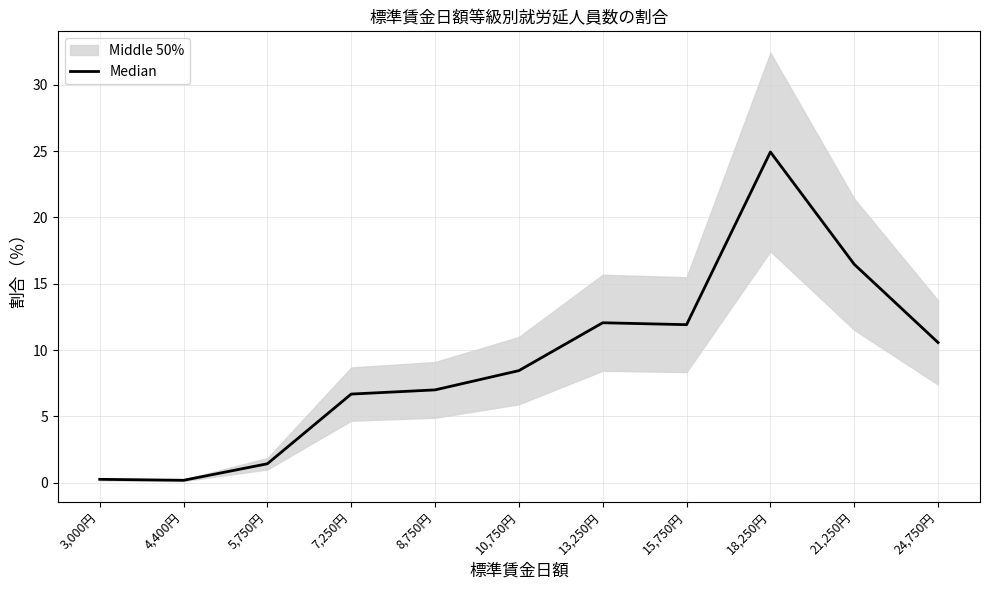

Which has a higher value, 13,250円 or 7,250円?

13,250円